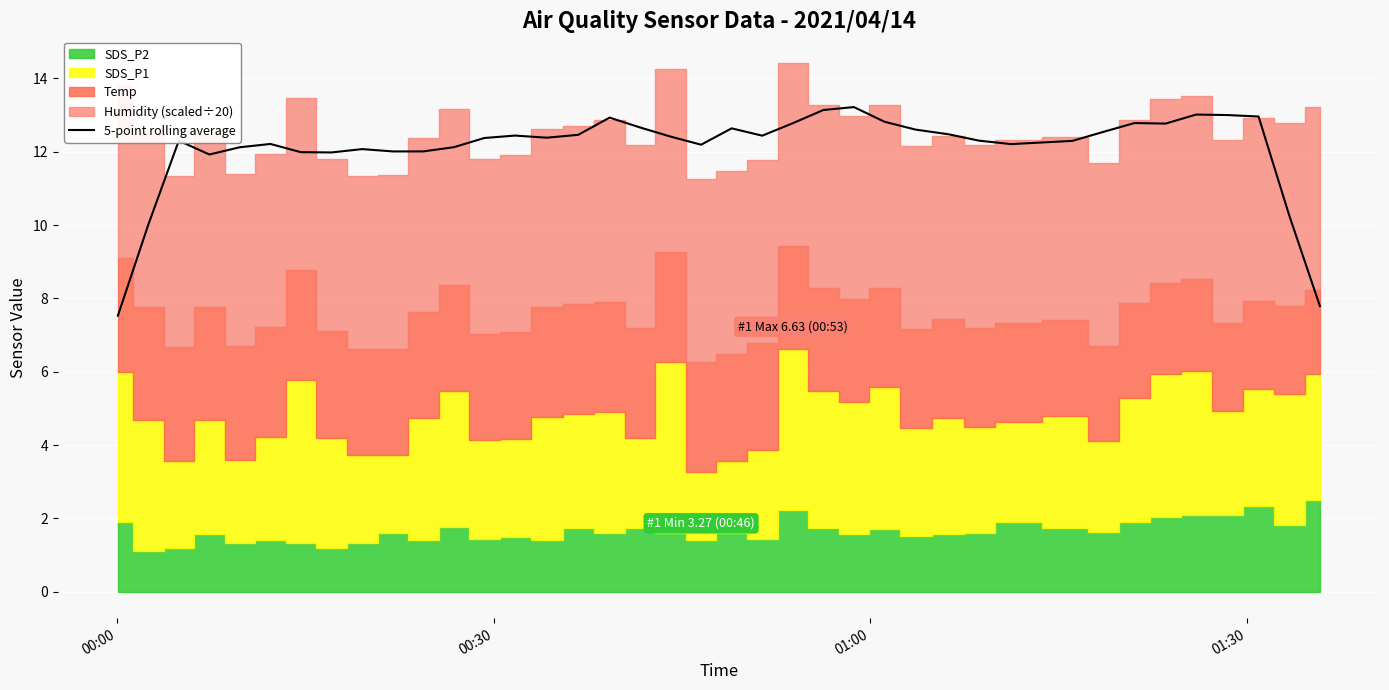

What is the maximum value for 5-point rolling average?

13.2